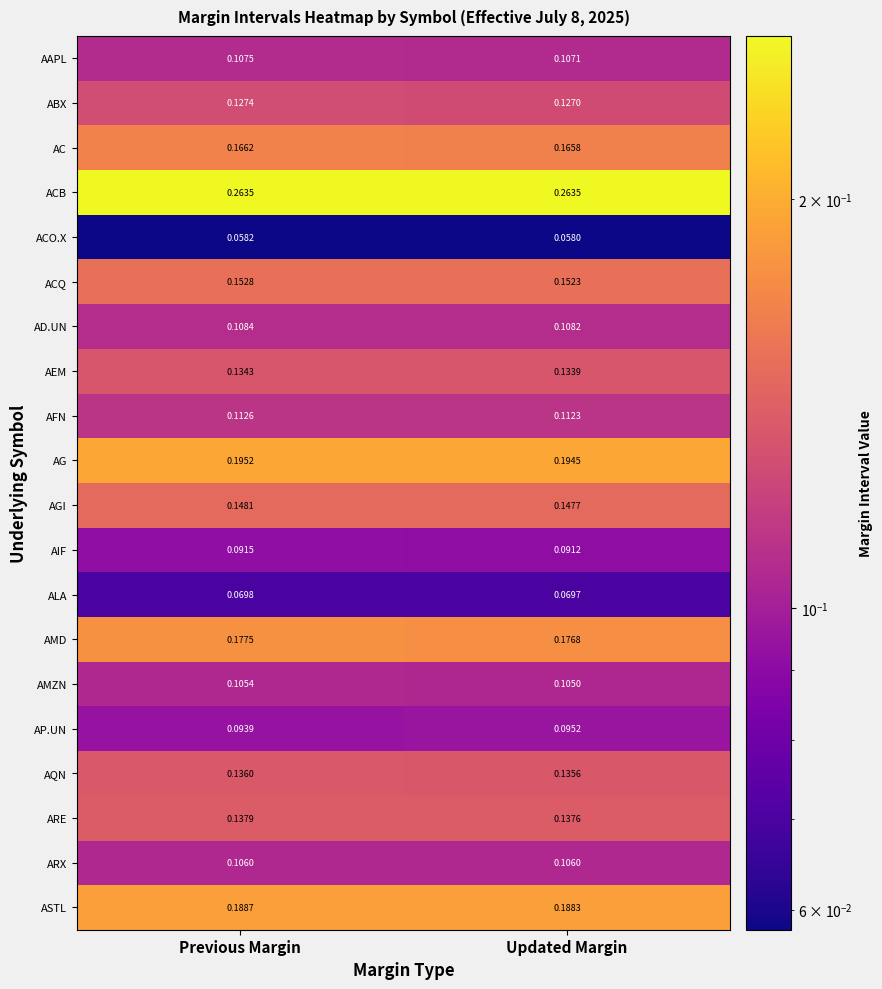

At which category does the chart reach its minimum across all series?

Updated Margin